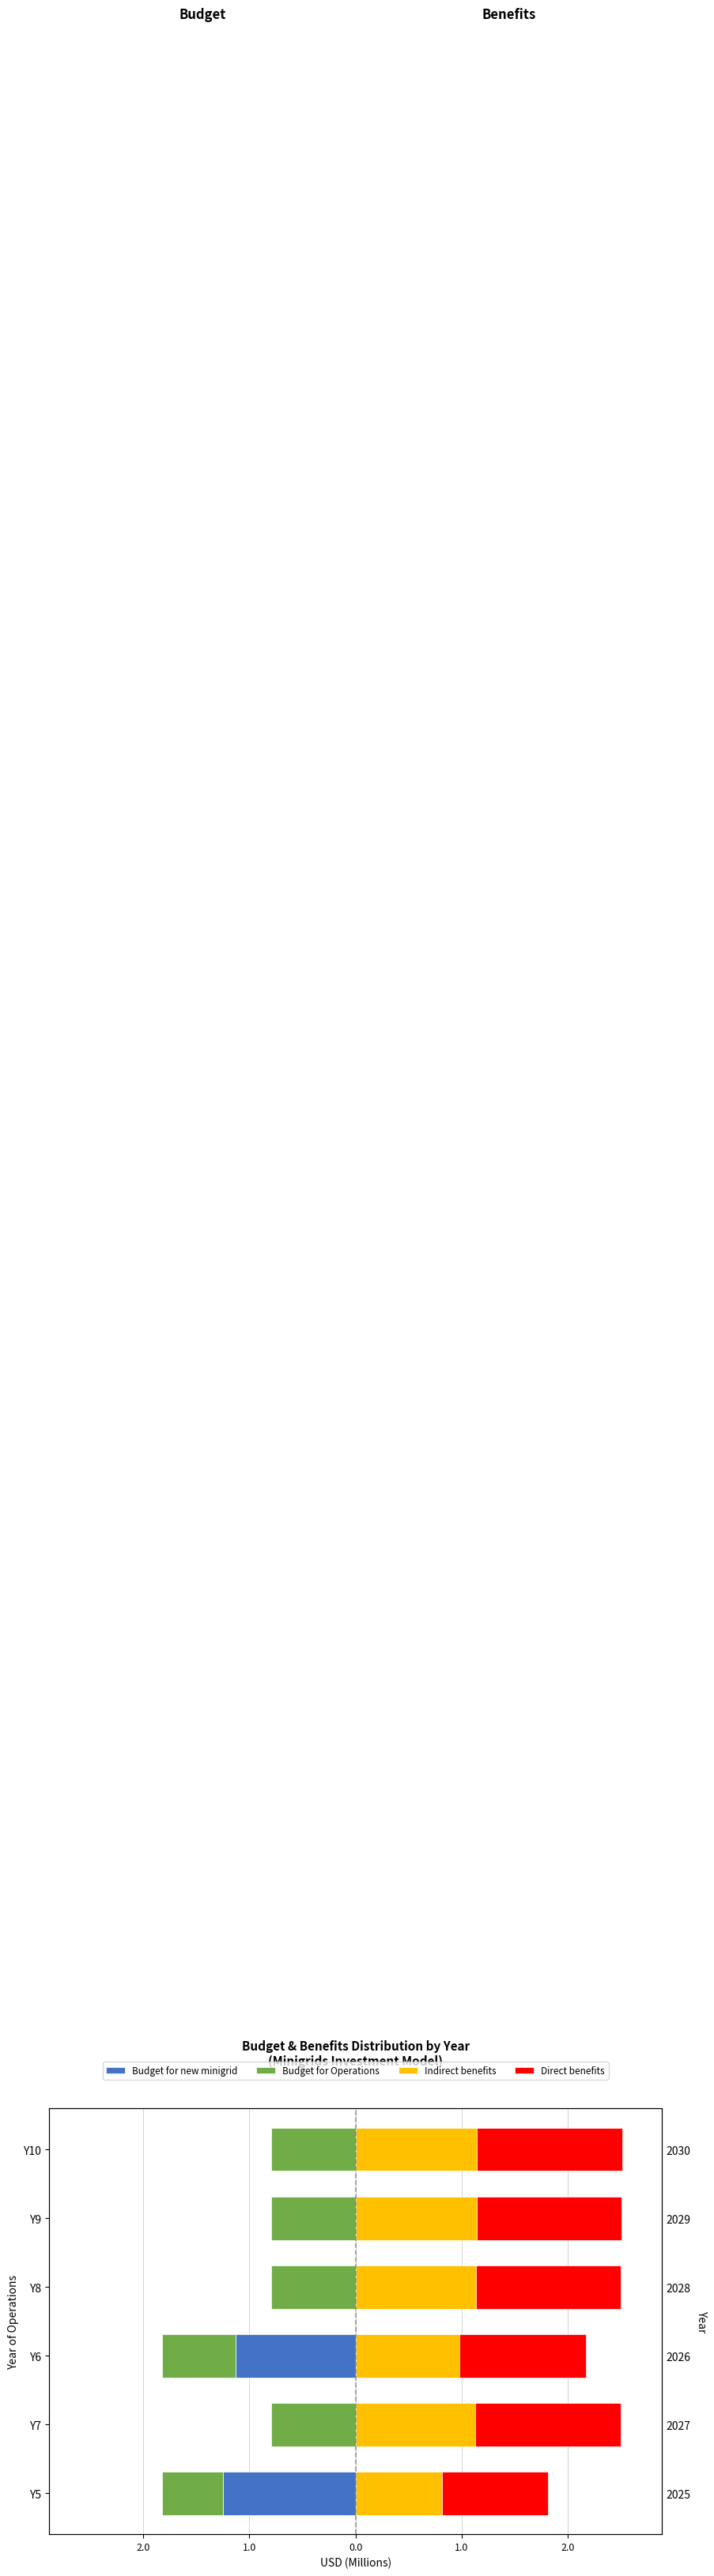

Rank the series at 1.0 from highest to lowest value.

Direct benefits, Indirect benefits, Budget for Operations, Budget for new minigrid